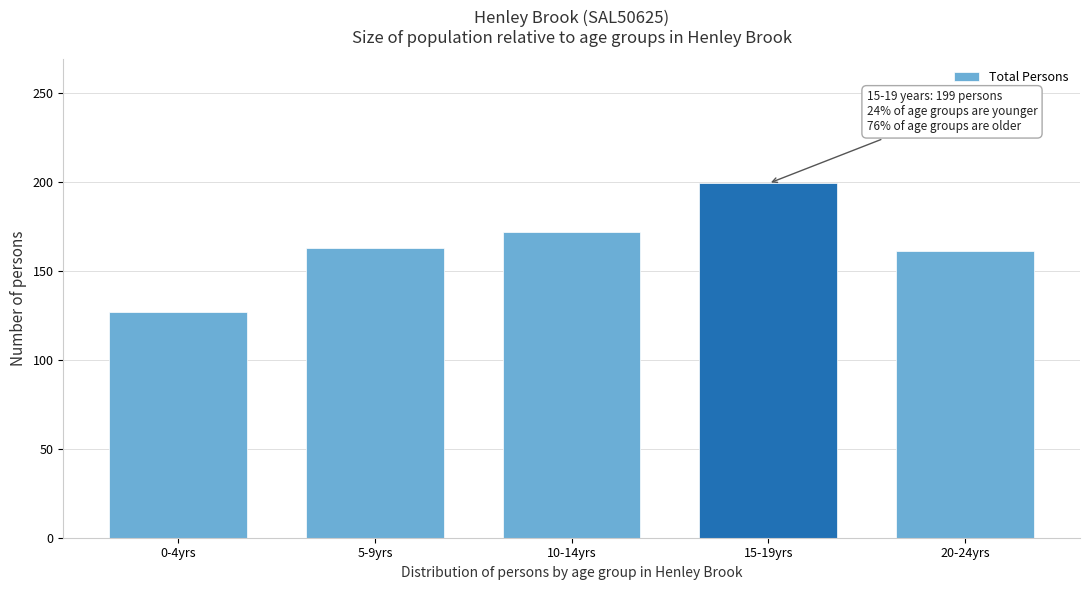

Reading left to right, extract all data points from this chart.

127	163	172	199	161